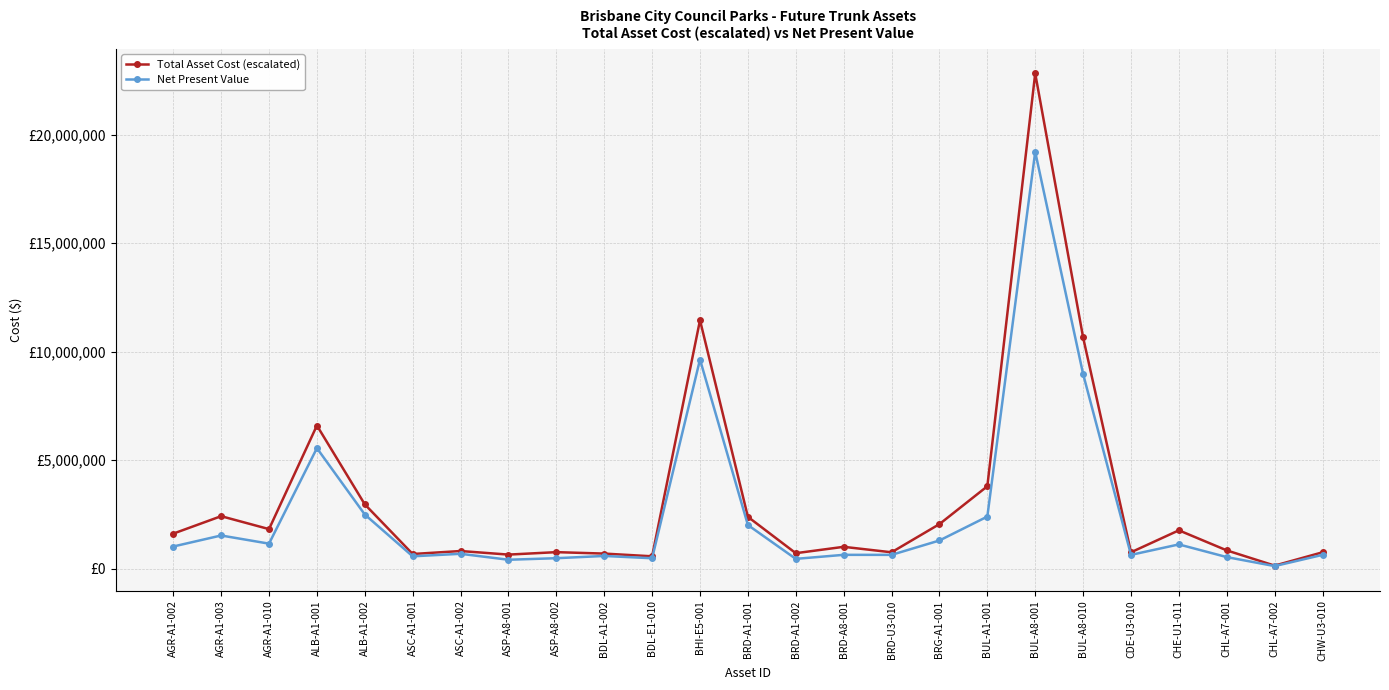

True or false: Net Present Value and Total Asset Cost (escalated) cross at least once.

False